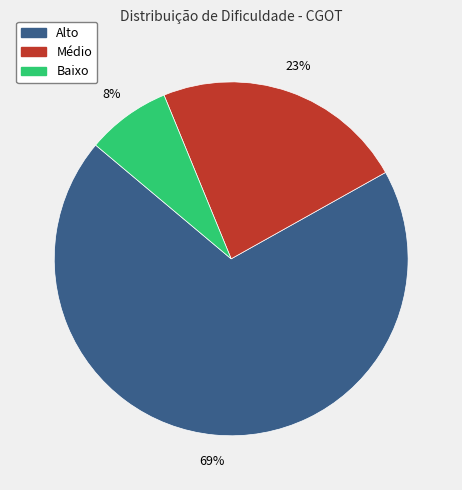

How many segments does this pie chart have?

3